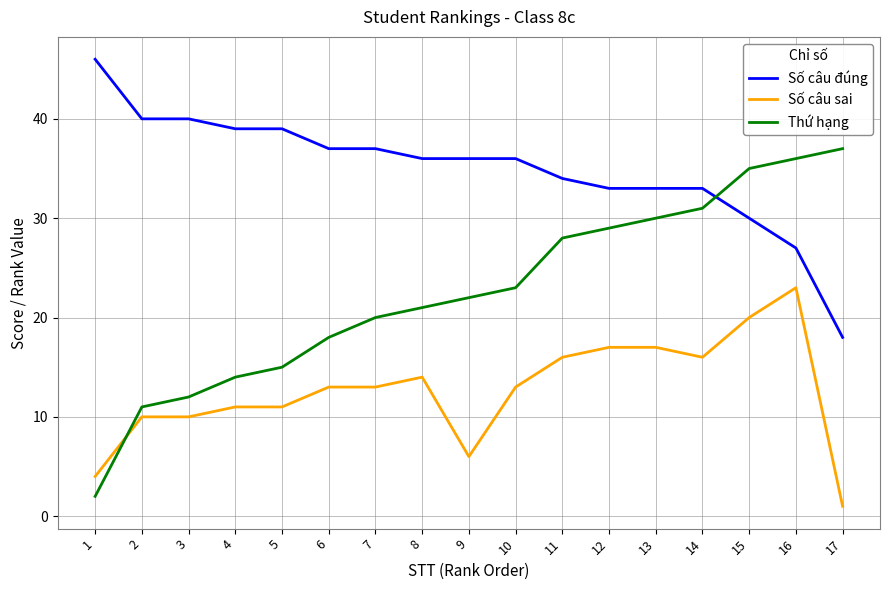

True or false: Số câu đúng and Số câu sai cross at least once.

False